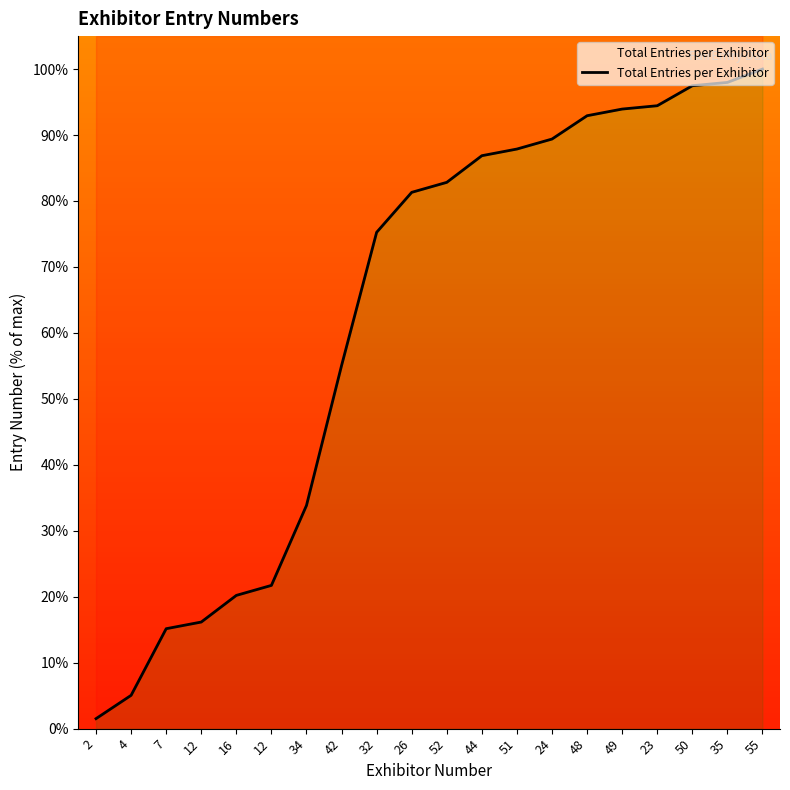

Reading left to right, extract all data points from this chart.

2=1.5	4=5.1	7=15.2	12=16.2	16=20.2	12=21.7	34=33.8	42=55.1	32=75.3	26=81.3	52=82.8	44=86.9	51=87.9	24=89.4	48=92.9	49=93.9	23=94.4	50=97.5	35=98.0	55=100.0